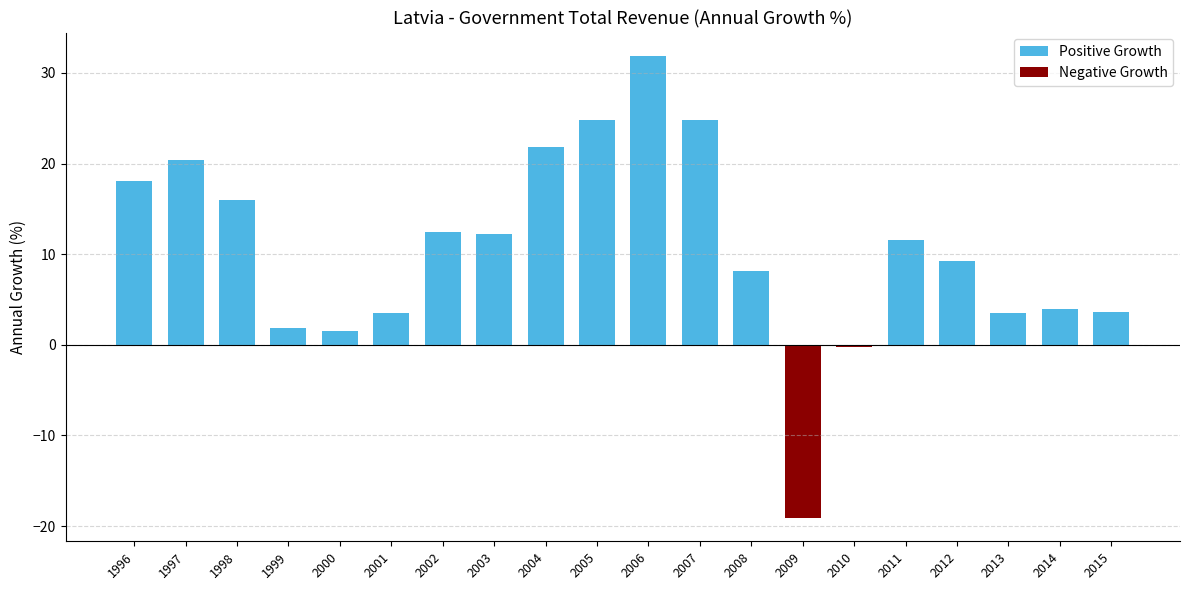

List the labels in order of Negative Growth value, largest first.

1996, 1997, 1998, 1999, 2000, 2001, 2002, 2003, 2004, 2005, 2006, 2007, 2008, 2011, 2012, 2013, 2014, 2015, 2010, 2009